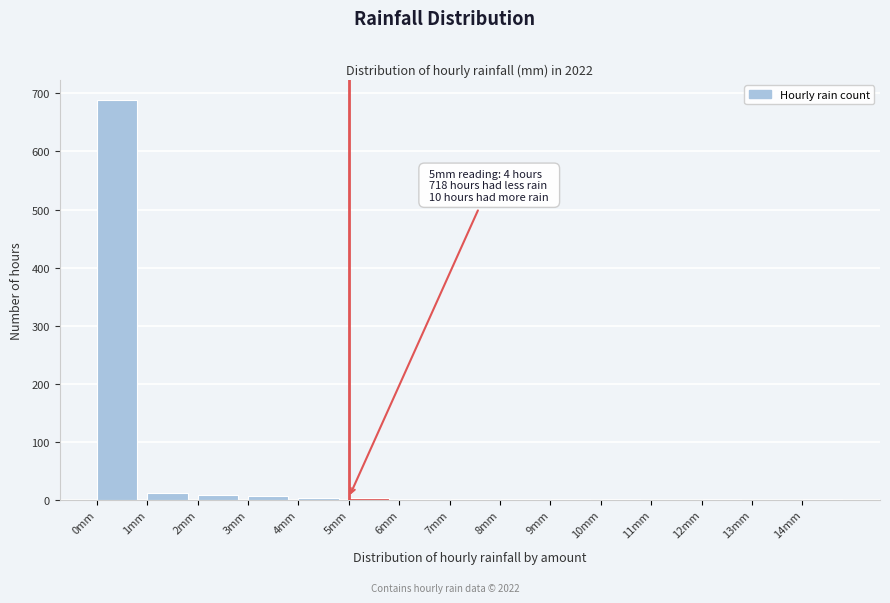

Over which range of the x-axis is the bar tallest?

0 to 1